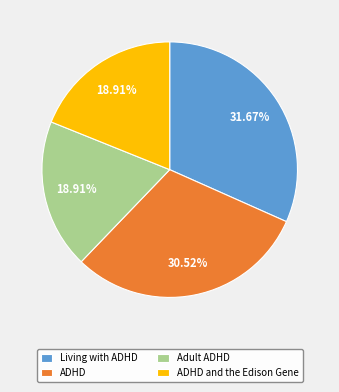

Which category has the biggest portion of the pie?

Living with ADHD